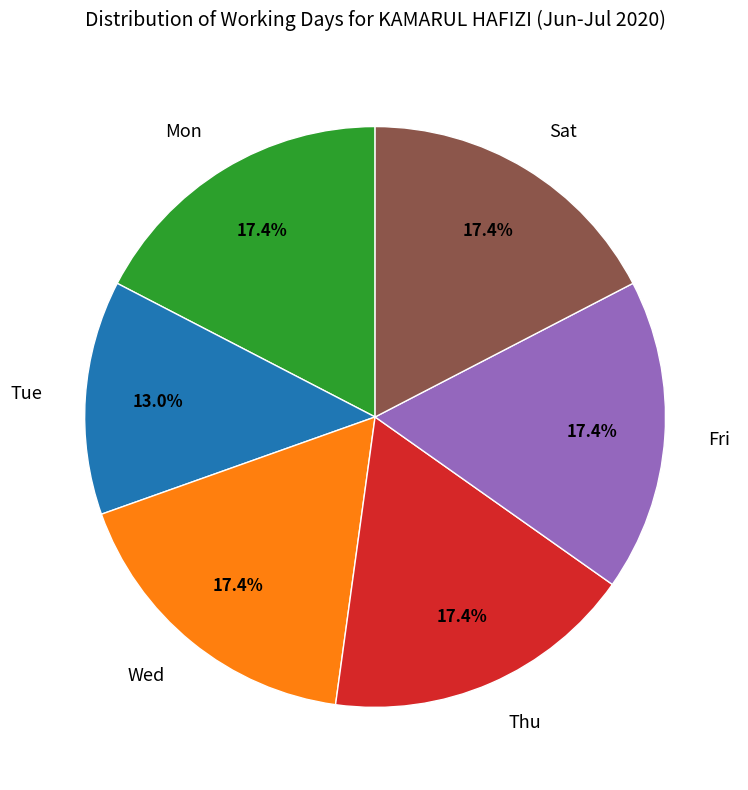

What is the smallest slice in the pie chart?

Tue